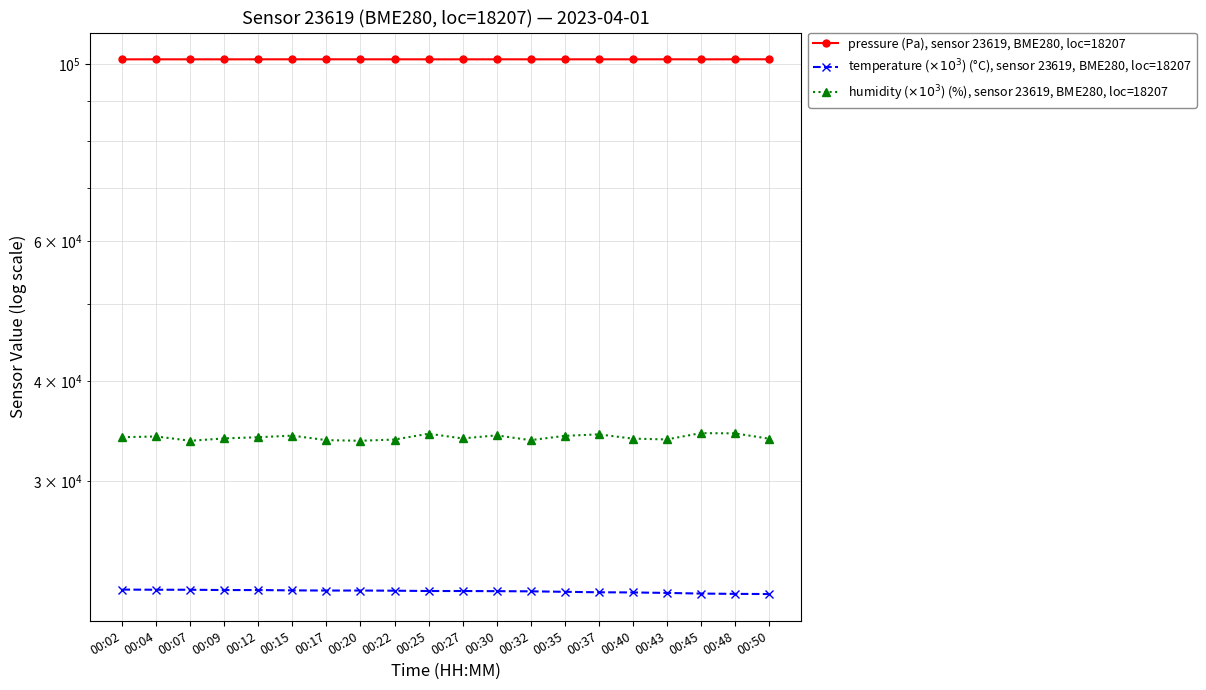

What is the difference between the humidity ($\times 10^3$) (%), sensor 23619, BME280, loc=18207 values at 00:09 and 00:48?

500.0